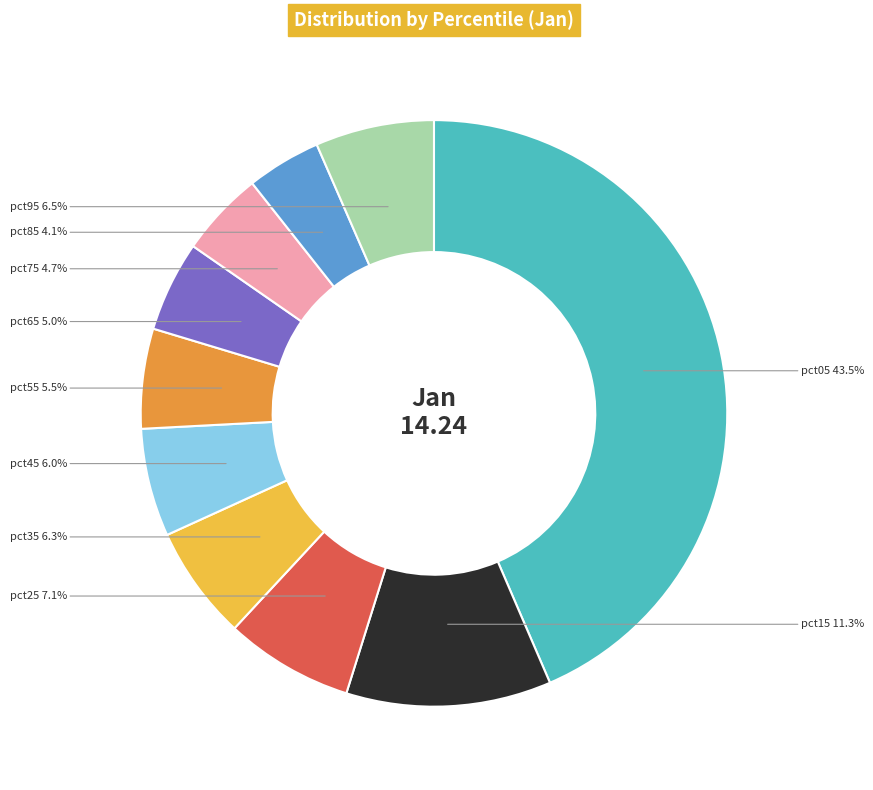

Is it true that pct75 is 5% of the pie?

True